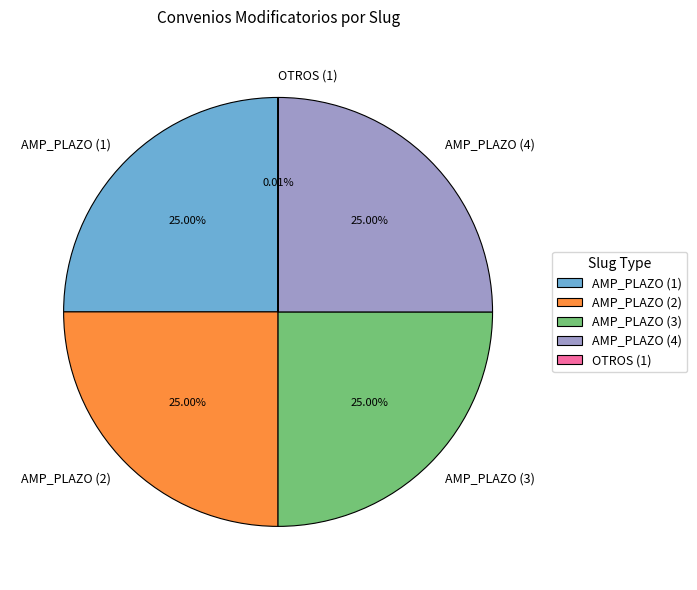

What is the ratio of the value at AMP_PLAZO (1) to the value at AMP_PLAZO (3)?

1.0